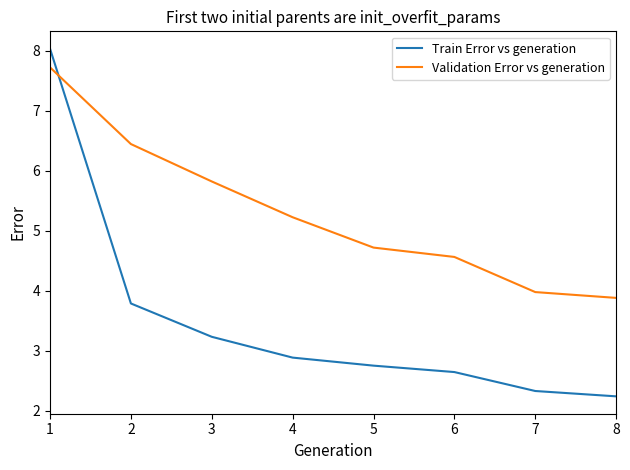

What is the minimum value for Validation Error vs generation?

3.9